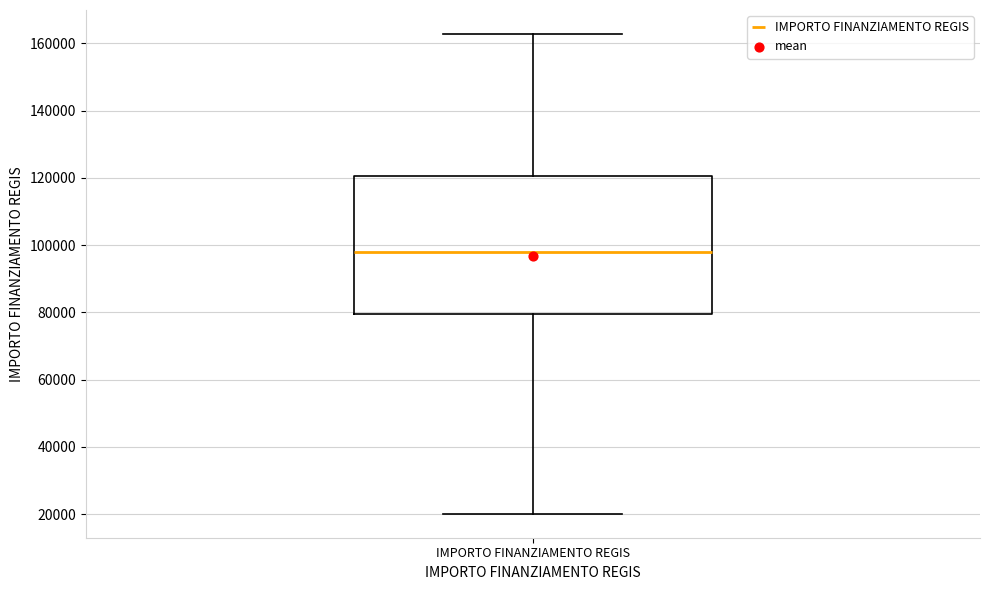

Where does the upper whisker of the box for IMPORTO FINANZIAMENTO REGIS end on the y-axis? The values are not printed on the chart, so give them approximately, as read against the axis.

162000